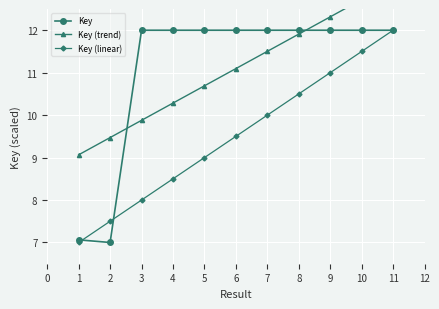

How many intersections are there between Key and Key (trend)?

2